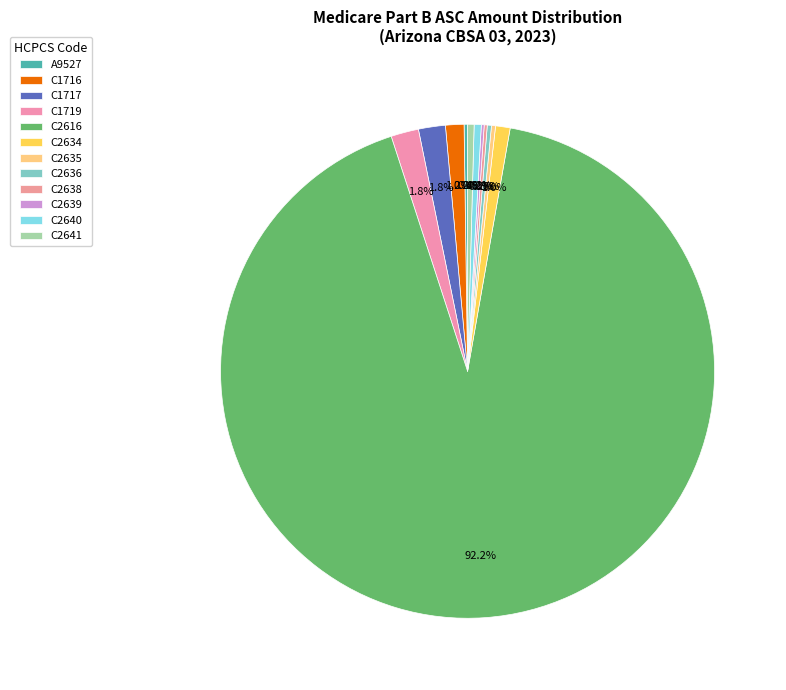

What is the ratio of the value at C2639 to the value at C2640?

0.4